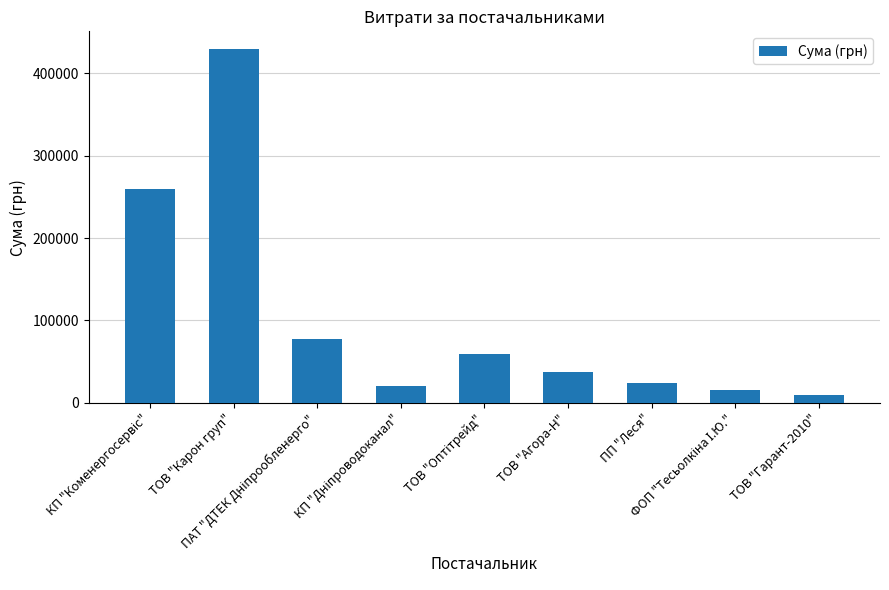

Which label corresponds to the largest value in the chart?

ТОВ "Карон груп"